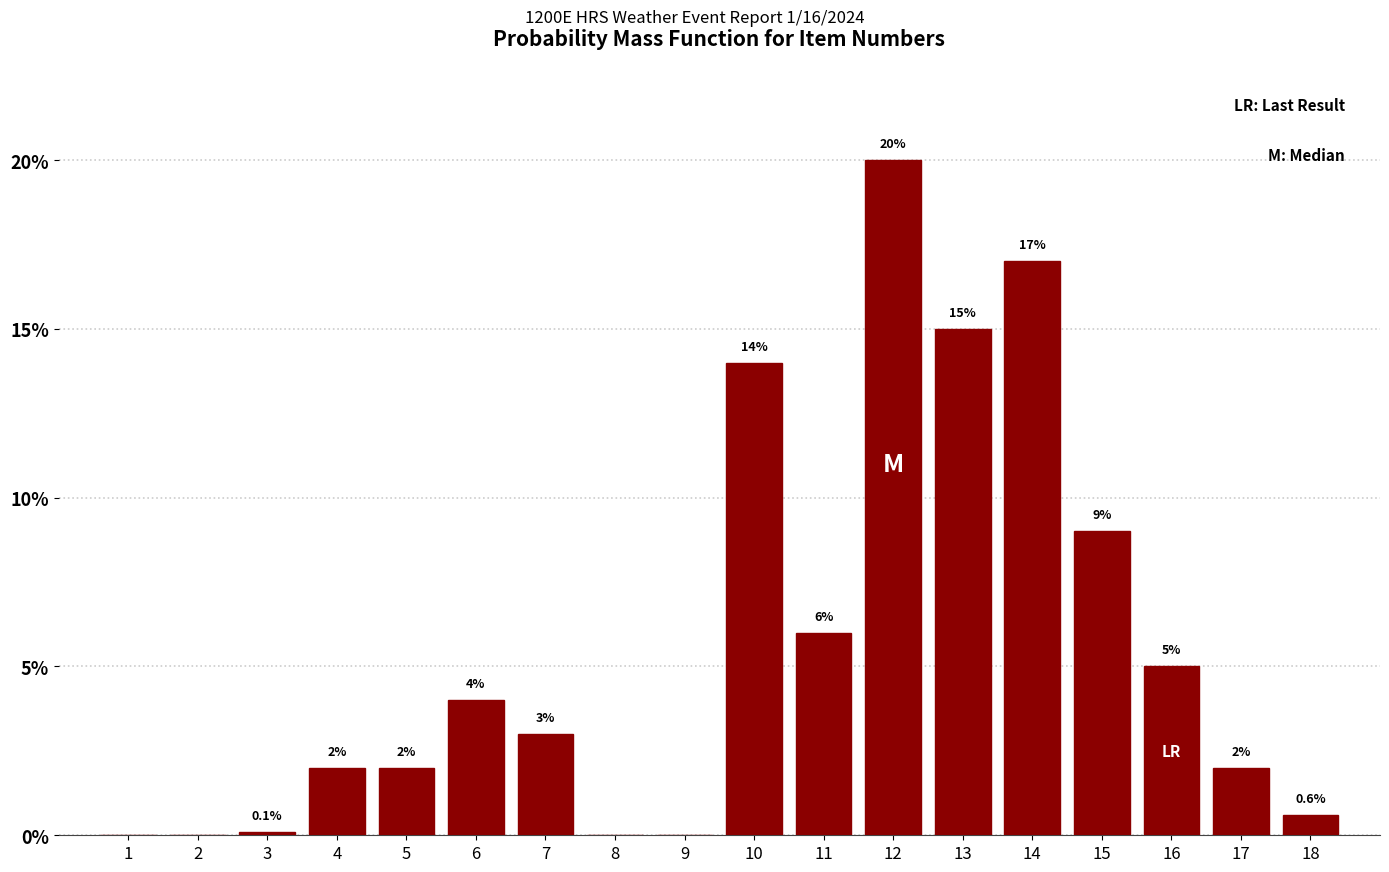

Reading left to right, transcribe all the data shown in this chart.

1=0.0	2=0.0	3=0.1	4=2.0	5=2.0	6=4.0	7=3.0	8=0.0	9=0.0	10=14.0	11=6.0	12=20.0	13=15.0	14=17.0	15=9.0	16=5.0	17=2.0	18=0.6